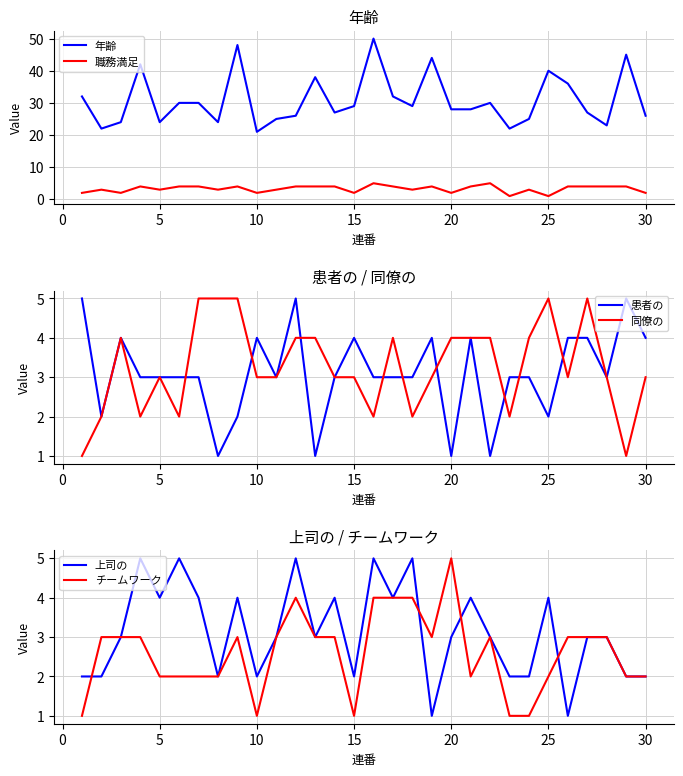

The value of 年齢 at 30 is 11. True or false?

False